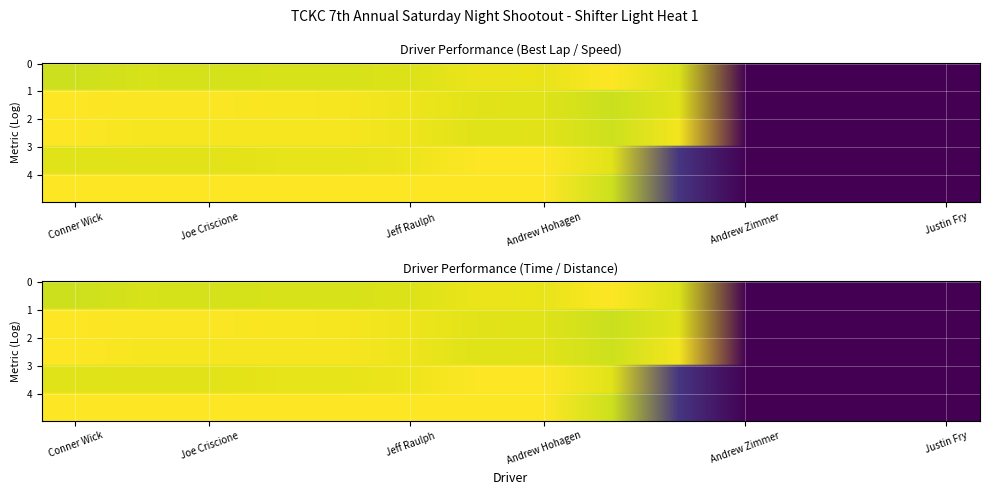

Reading right to left, what are all the values shown in this chart?

Best Lap time: Justin Fry=0.0	Caleb Shrader=0.0	Christina McBride=0.0	Andrew Zimmer=0.0	Cooper Becklin=0.9	Brandon Fry=1.0	Andrew Hohagen=1.0	Garrett Foss=1.0	Jeff Raulph=0.9	Alex Westlund=0.9	Jeff Westlund=0.9	Joe Criscione=0.9	Cole Hegar=0.9	Conner Wick=0.9
Average Speed: Justin Fry=0.0	Caleb Shrader=0.0	Christina McBride=0.0	Andrew Zimmer=0.0	Cooper Becklin=1.0	Brandon Fry=0.9	Andrew Hohagen=1.0	Garrett Foss=1.0	Jeff Raulph=1.0	Alex Westlund=1.0	Jeff Westlund=1.0	Joe Criscione=1.0	Cole Hegar=1.0	Conner Wick=1.0
Best Speed: Justin Fry=0.0	Caleb Shrader=0.0	Christina McBride=0.0	Andrew Zimmer=0.0	Cooper Becklin=1.0	Brandon Fry=0.9	Andrew Hohagen=1.0	Garrett Foss=1.0	Jeff Raulph=1.0	Alex Westlund=1.0	Jeff Westlund=1.0	Joe Criscione=1.0	Cole Hegar=1.0	Conner Wick=1.0
Total Time: Justin Fry=0.0	Caleb Shrader=0.0	Christina McBride=0.0	Andrew Zimmer=0.0	Cooper Becklin=0.2	Brandon Fry=1.0	Andrew Hohagen=1.0	Garrett Foss=1.0	Jeff Raulph=1.0	Alex Westlund=1.0	Jeff Westlund=1.0	Joe Criscione=1.0	Cole Hegar=1.0	Conner Wick=1.0
Total Distance: Justin Fry=0.0	Caleb Shrader=0.0	Christina McBride=0.0	Andrew Zimmer=0.0	Cooper Becklin=0.2	Brandon Fry=0.9	Andrew Hohagen=1.0	Garrett Foss=1.0	Jeff Raulph=1.0	Alex Westlund=1.0	Jeff Westlund=1.0	Joe Criscione=1.0	Cole Hegar=1.0	Conner Wick=1.0